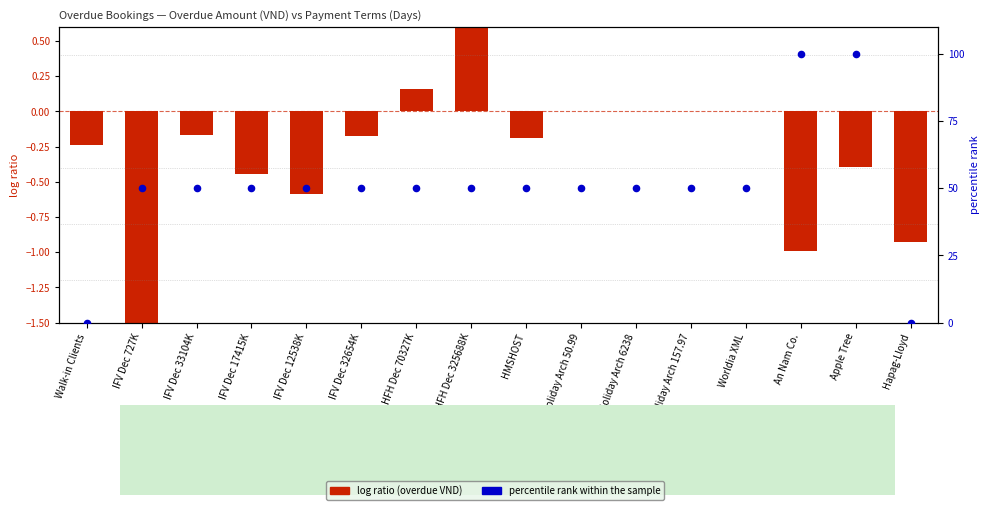

Which series reaches the minimum Y coordinate?

log ratio (overdue VND)